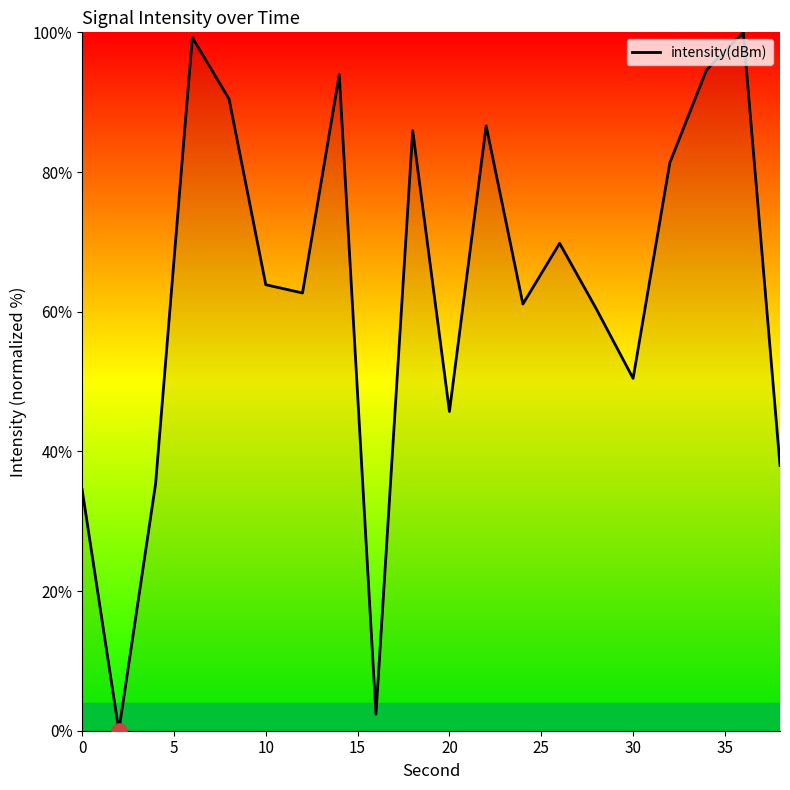

What is the maximum value shown in the chart?

100.0